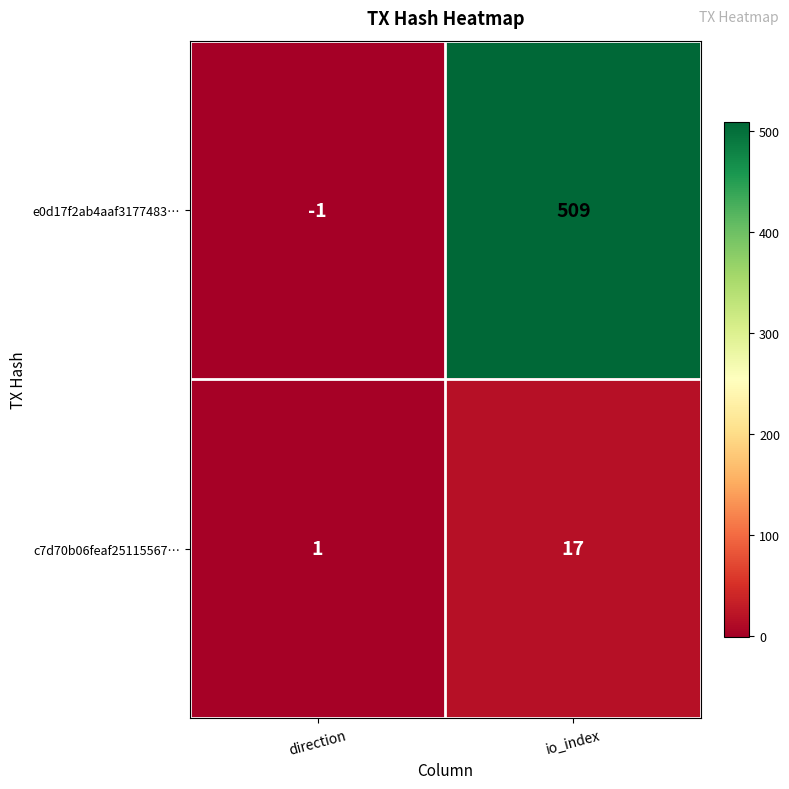

What is the minimum value shown in the chart?

-1